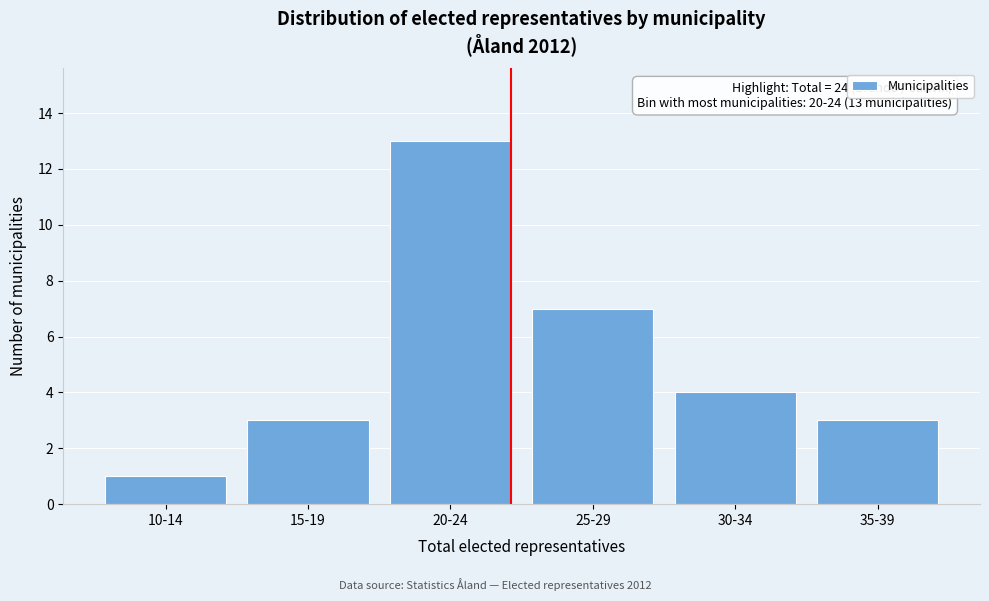

Reading left to right, transcribe all the data shown in this chart.

1	3	13	7	4	3